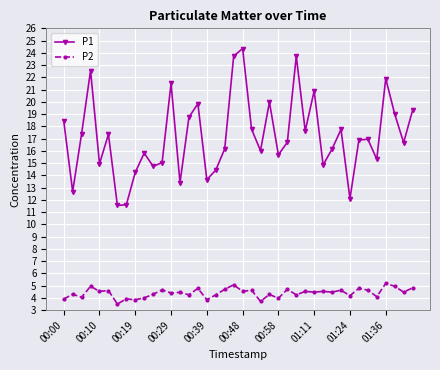

How many lines are shown in the chart?

2